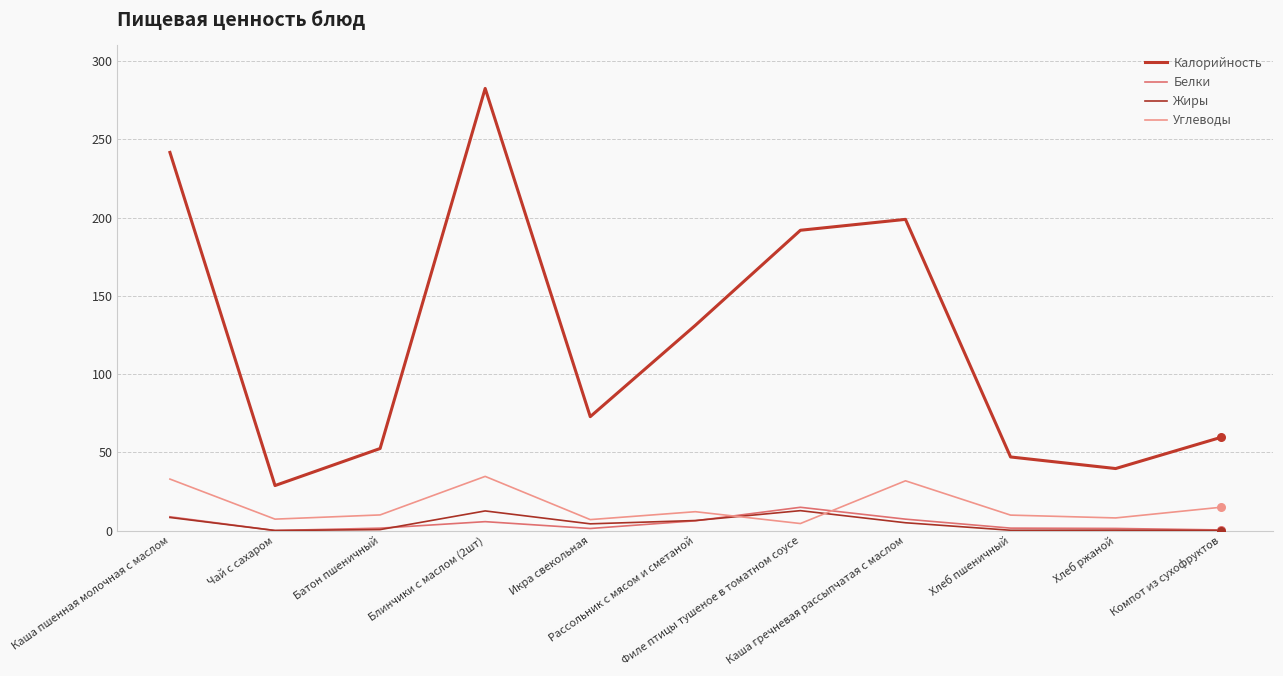

At how many categories does at least one series exceed 35?

10